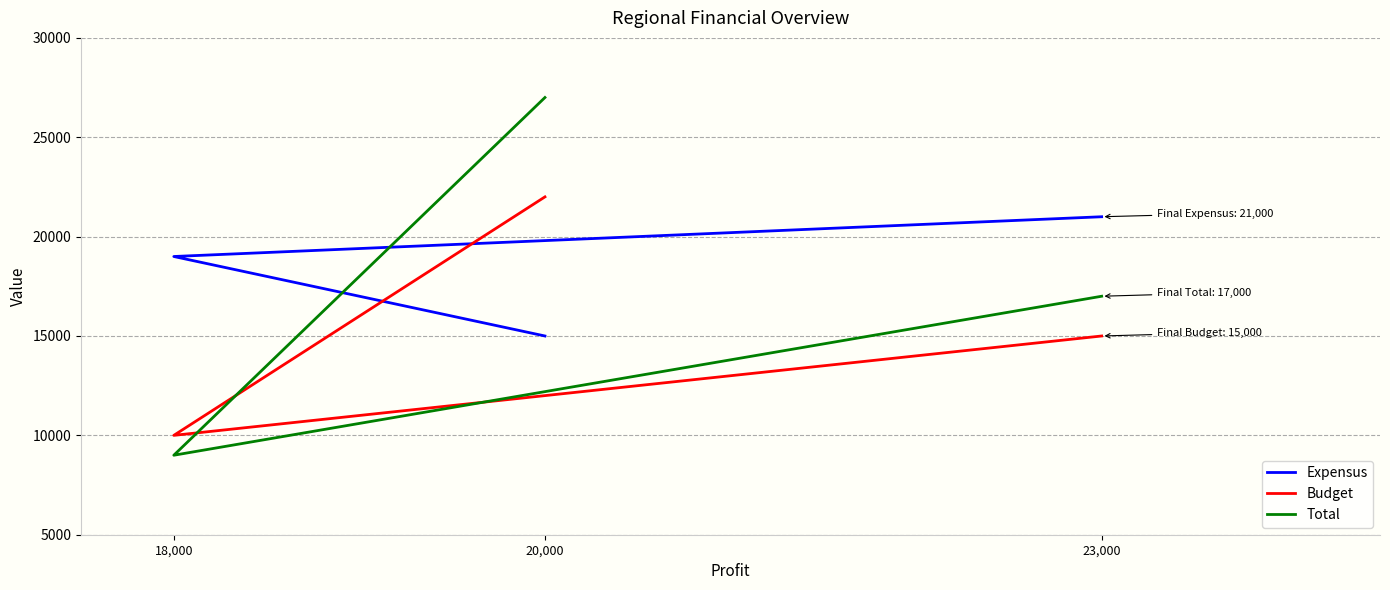

What is the highest value of the Total series?

27000